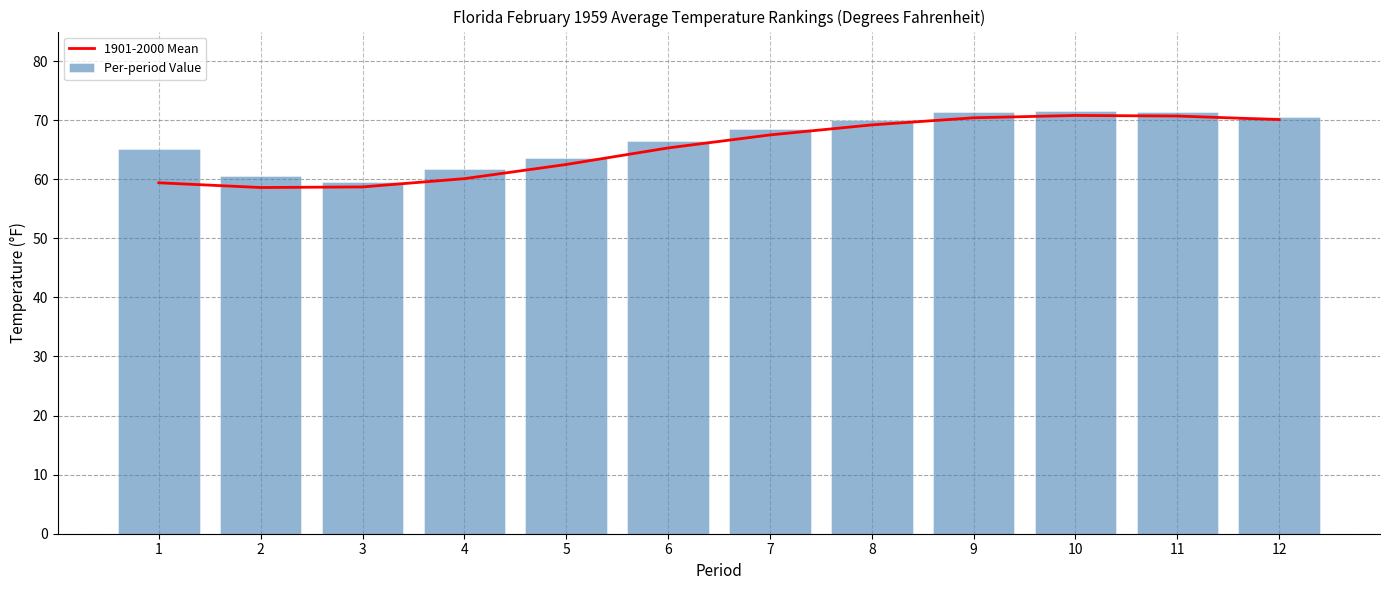

What is the sum of all 1901-2000 Mean values?

783.3